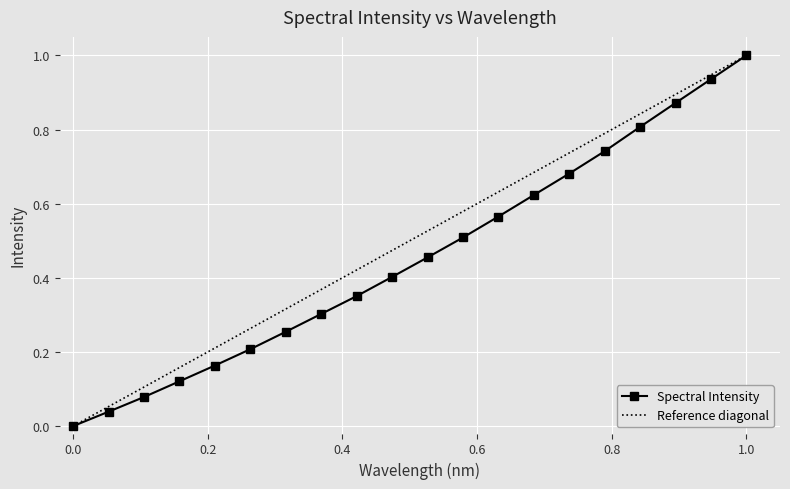

True or false: the data shows 0.1 at 219.0156.

False